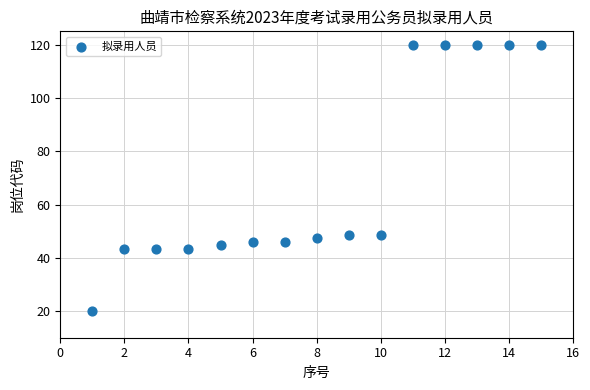

What is the range of Y values (max minus min)?

100.0